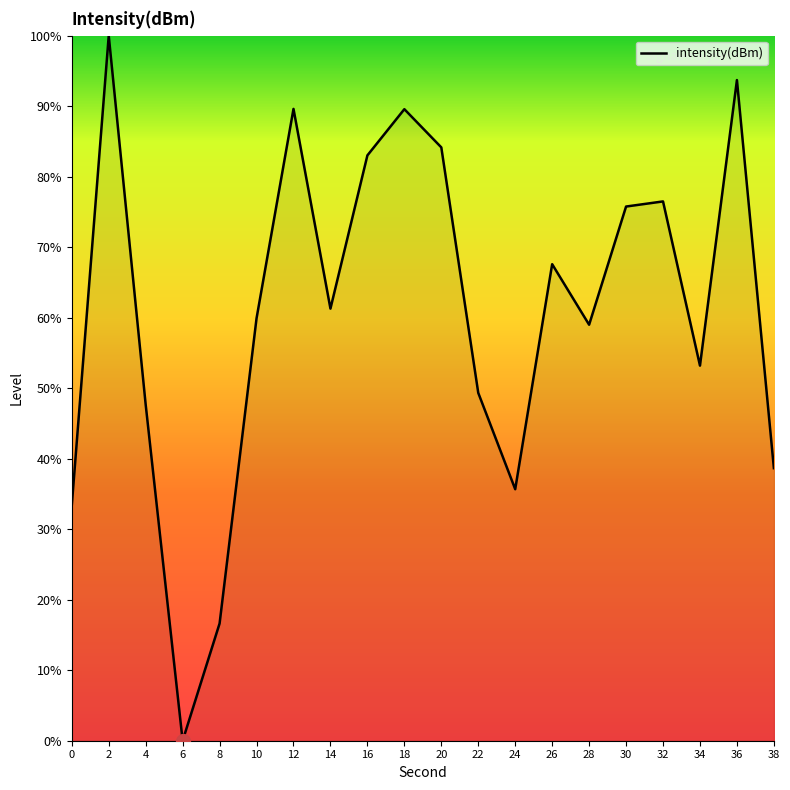

How many values are above zero?

19